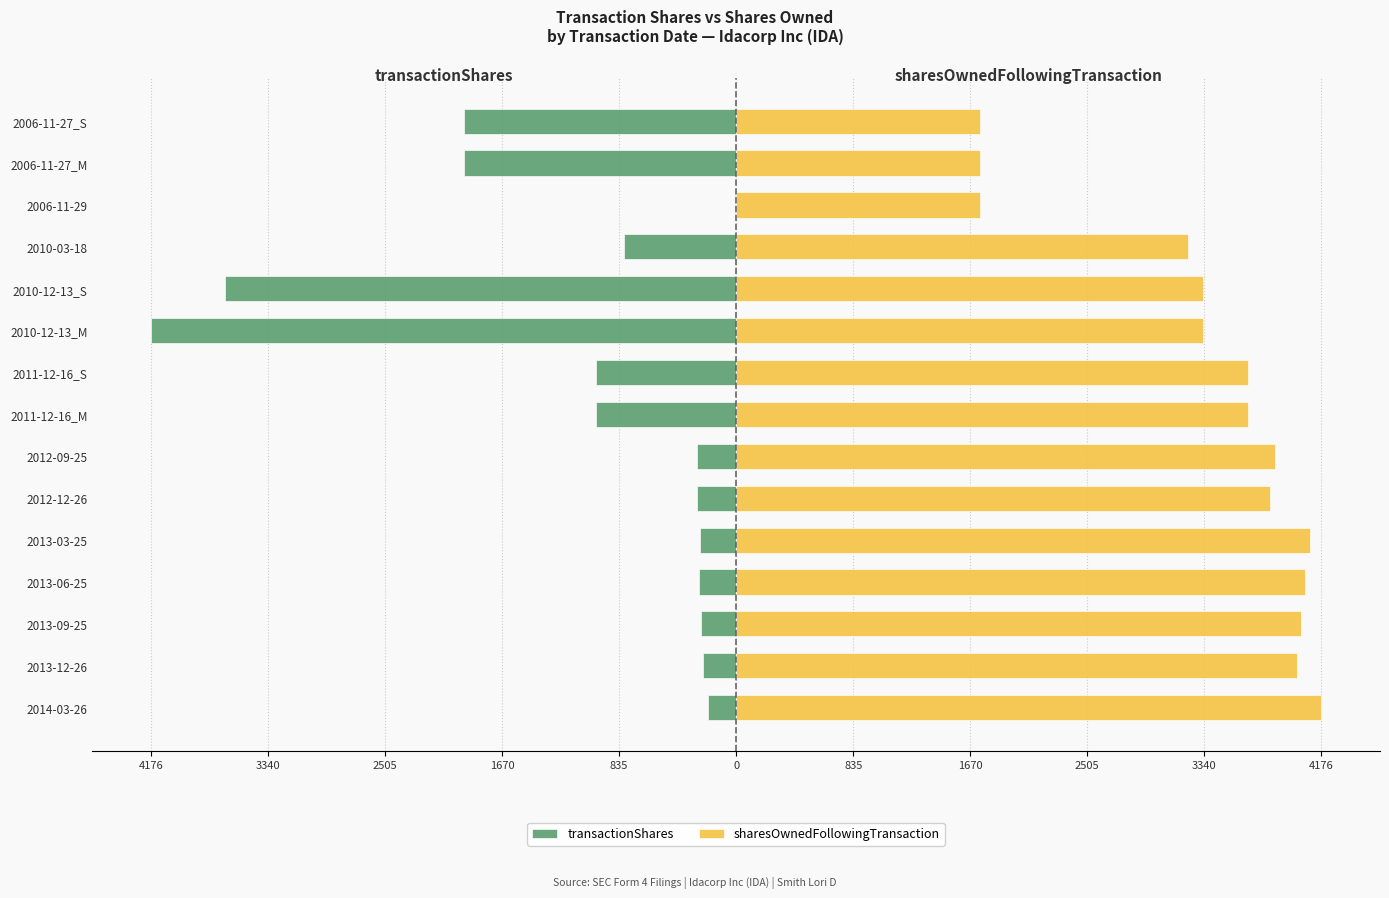

How many bars are there in total?

30